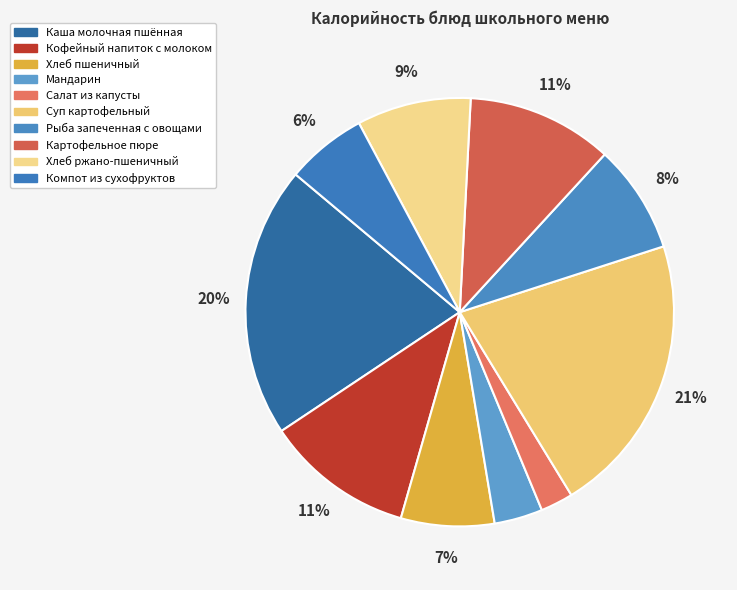

How many segments does this pie chart have?

10